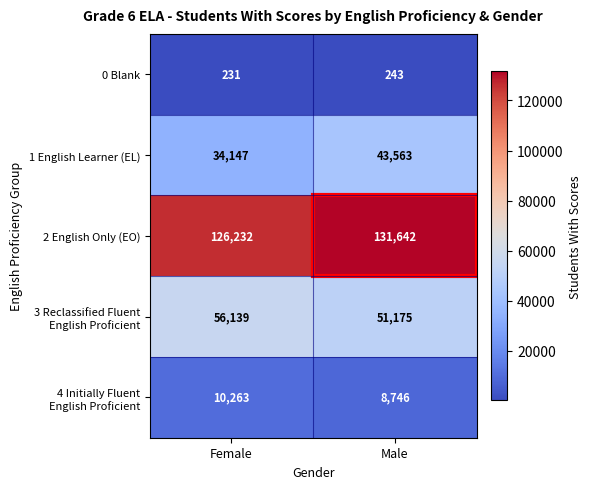

What is the spread (max minus min) of values at Female?

126001